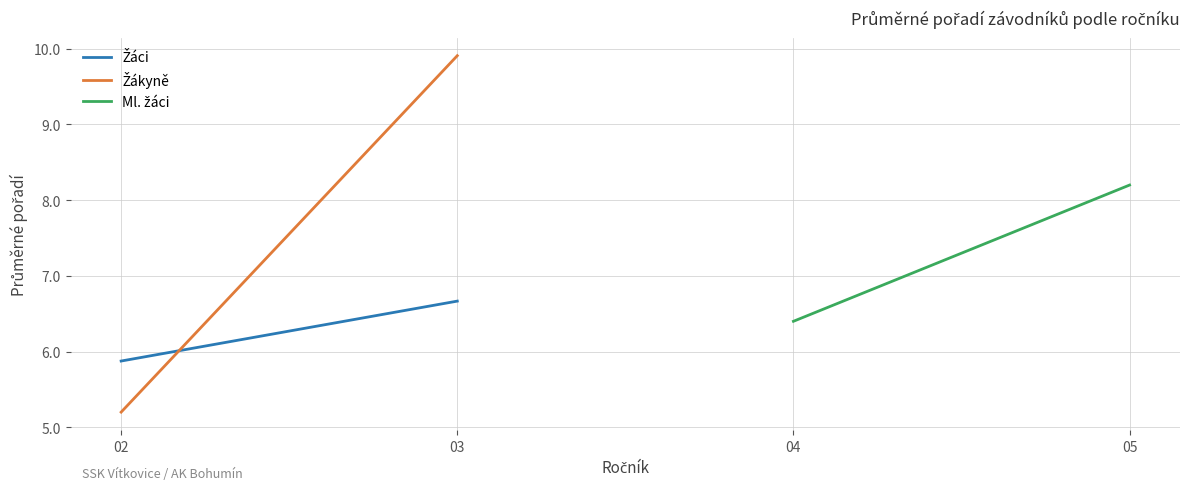

Count the number of data series in this chart.

3